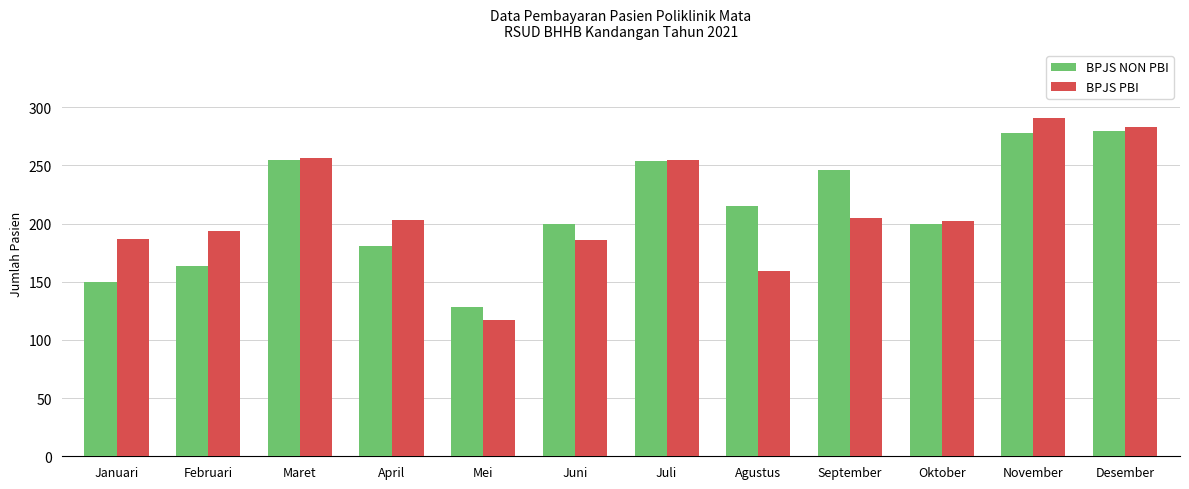

What is the highest value of the BPJS PBI series?

291